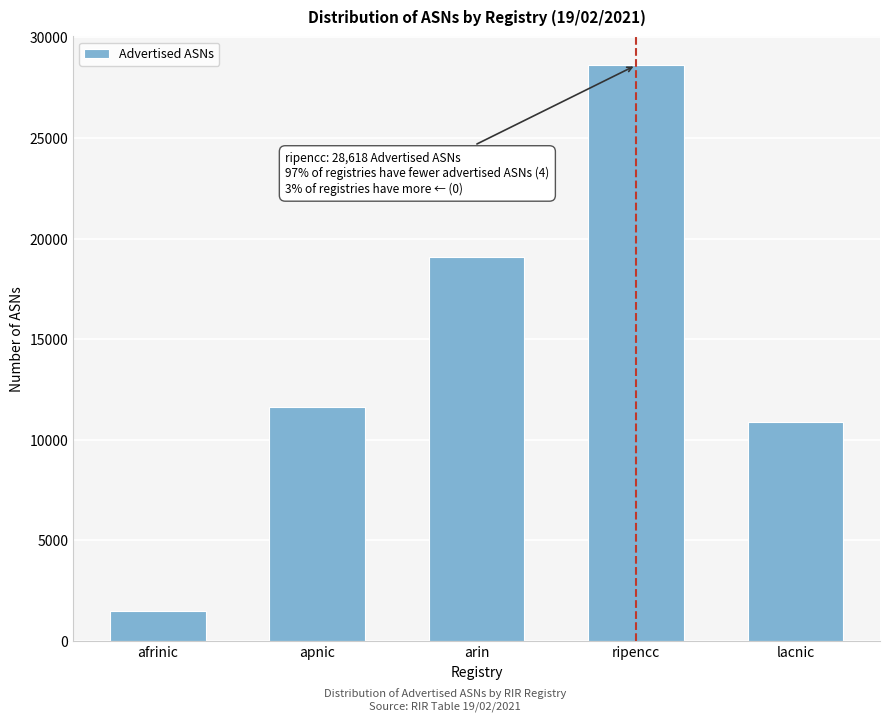

Reading left to right, transcribe all the data shown in this chart.

1482	11641	19089	28618	10909